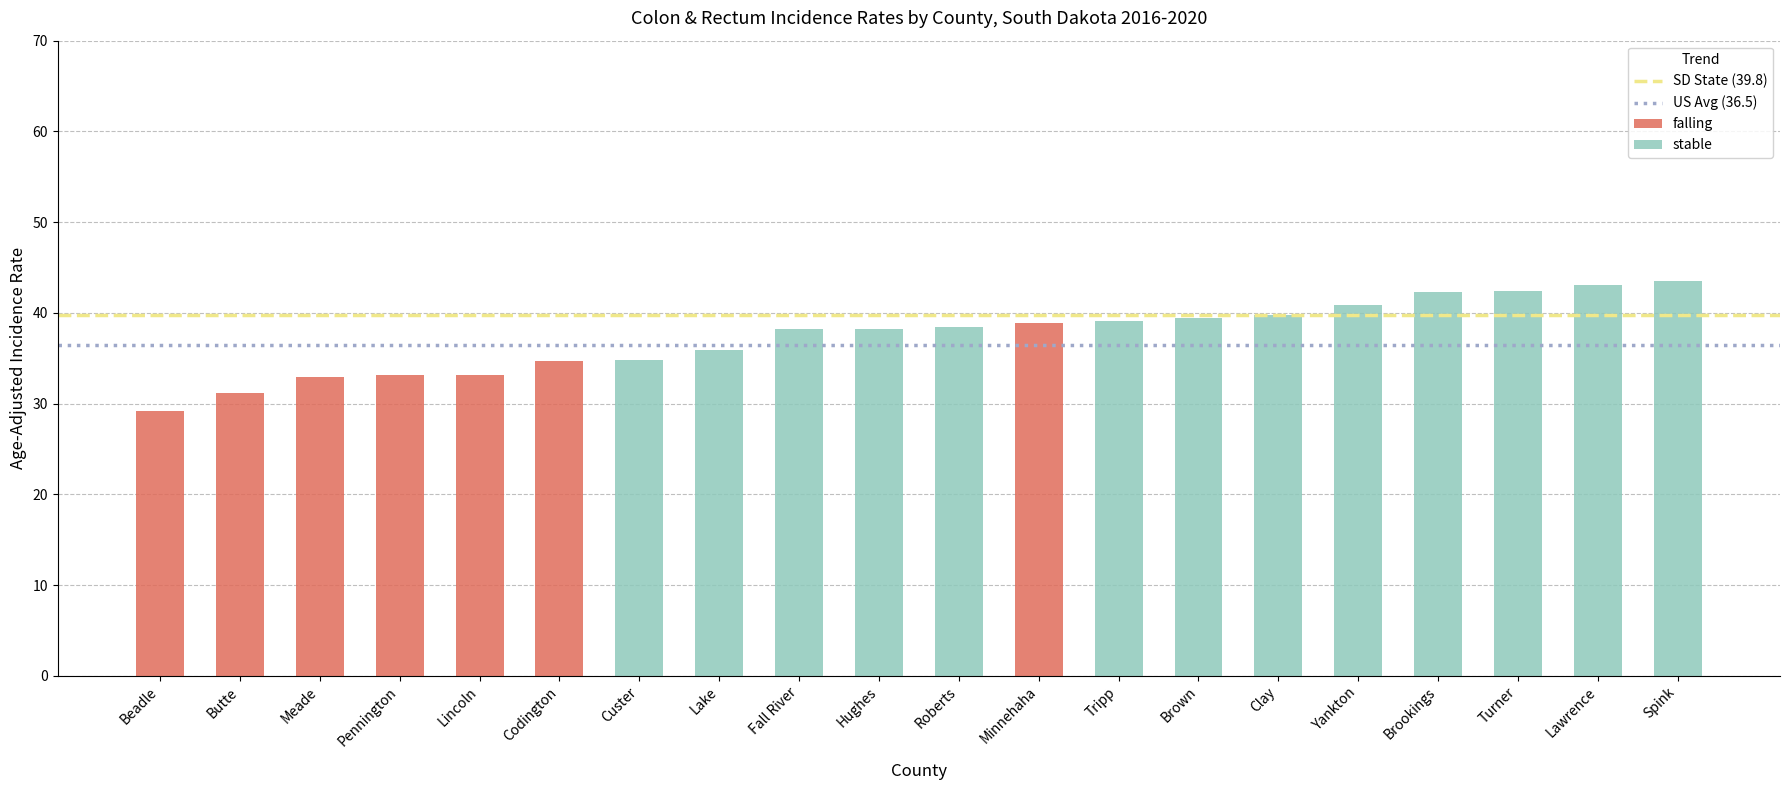

What is the sum of all falling values?

233.1